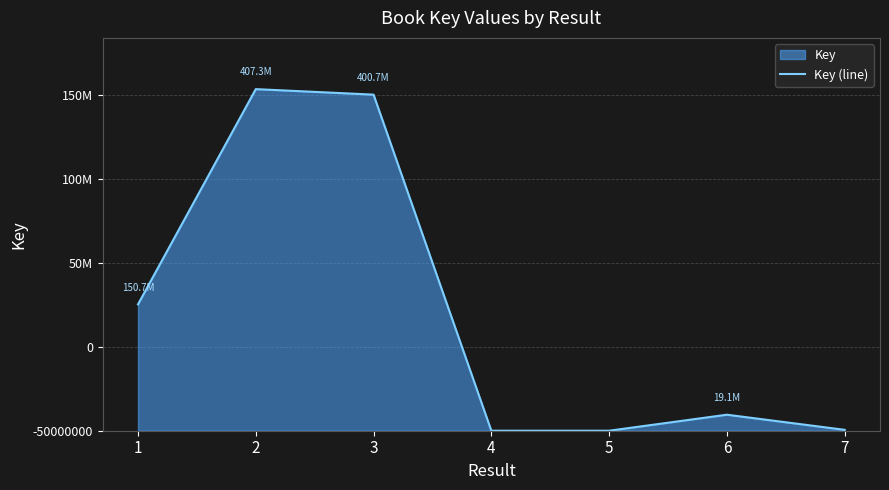

What is the change in value from 3 to 5?

-400719902